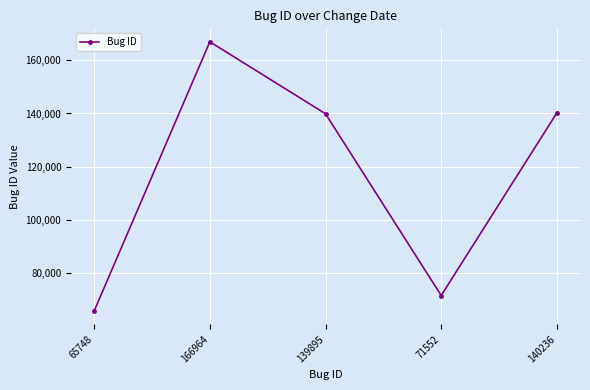

The value at 65748 is 115891. True or false?

False